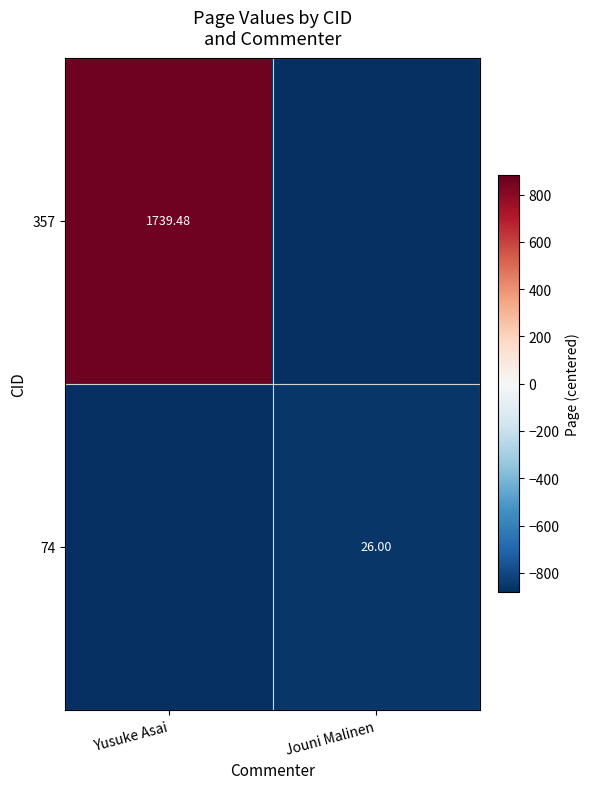

True or false: 357 has a value of -882.7 at Jouni Malinen.

True